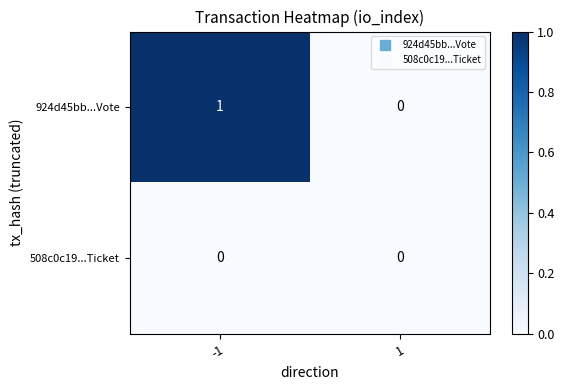

Rank the series at -1 from highest to lowest value.

924d45bb...Vote, 508c0c19...Ticket